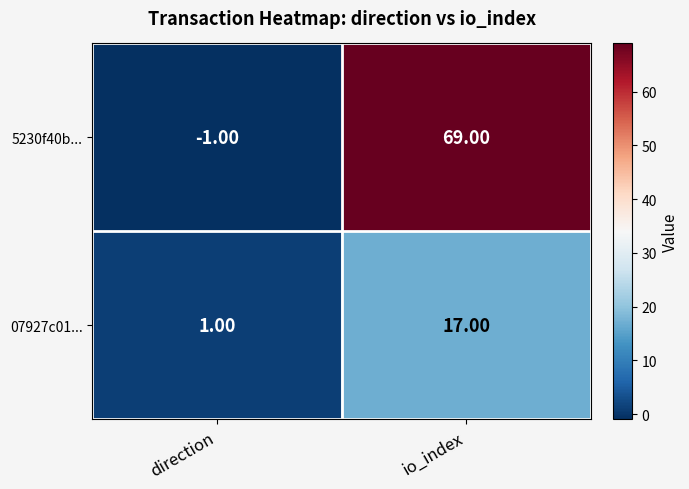

Which series has the widest spread of values?

5230f40b...